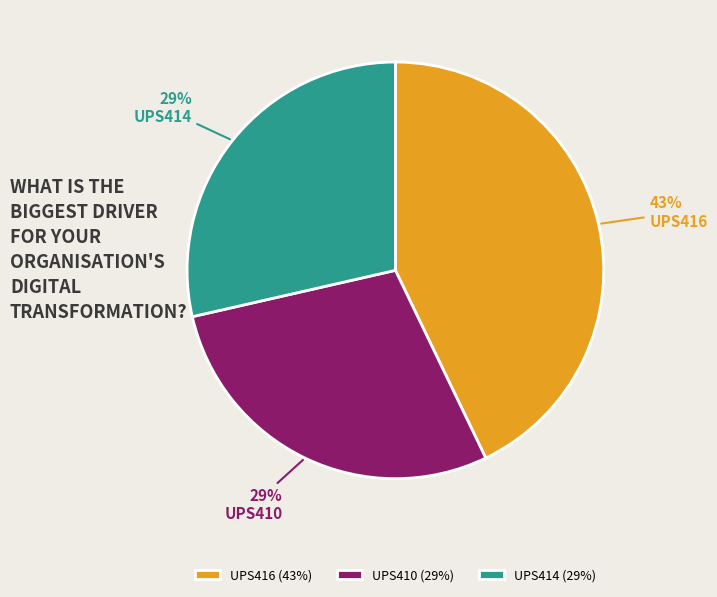

To the nearest percent, what portion does UPS410 represent?

29%